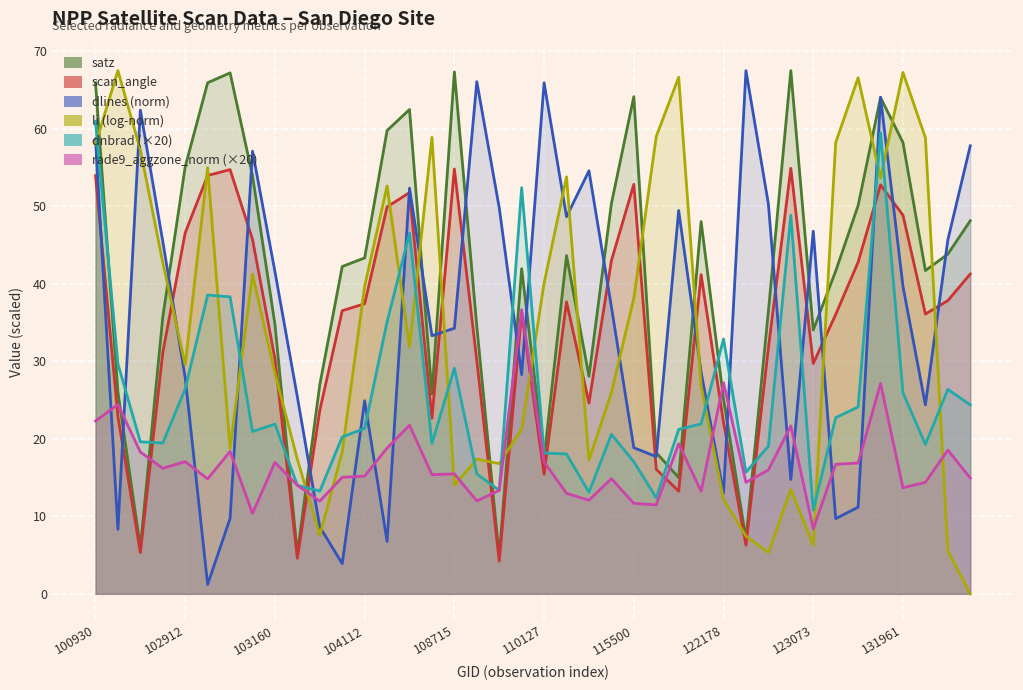

The value of dlines at 109780 is 28.3. True or false?

True